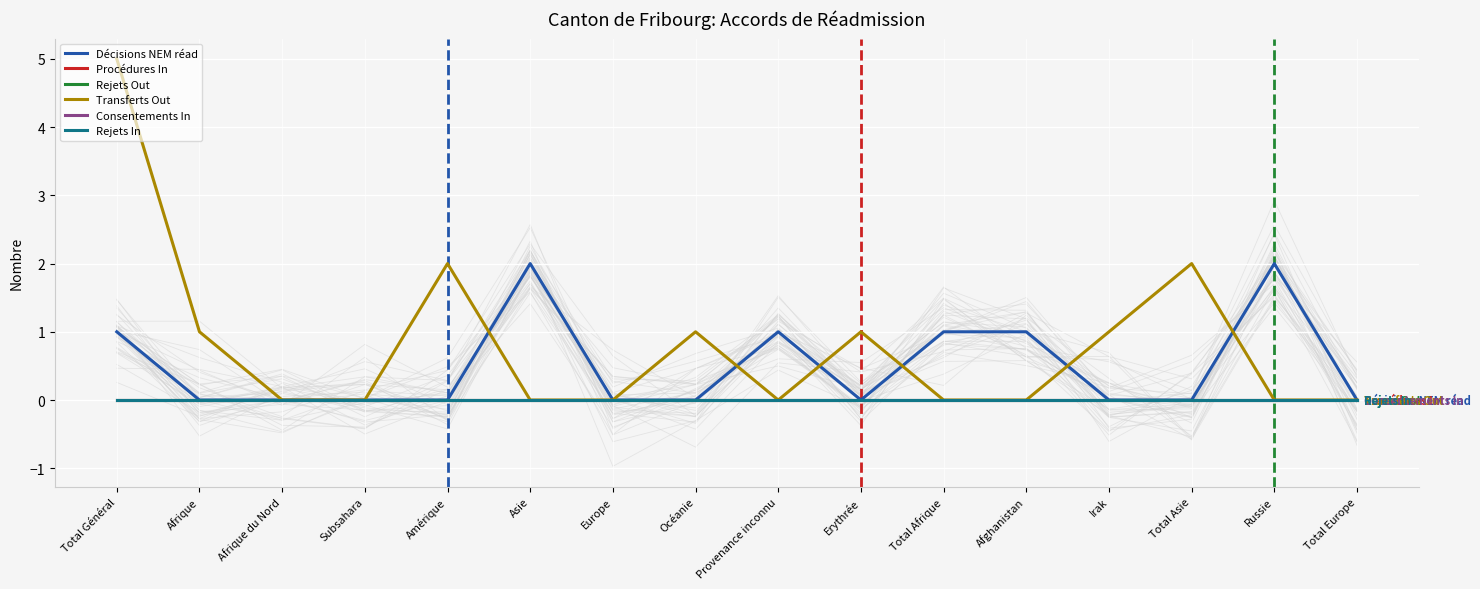

What is the label of the 14th point from the left?

Total Asie